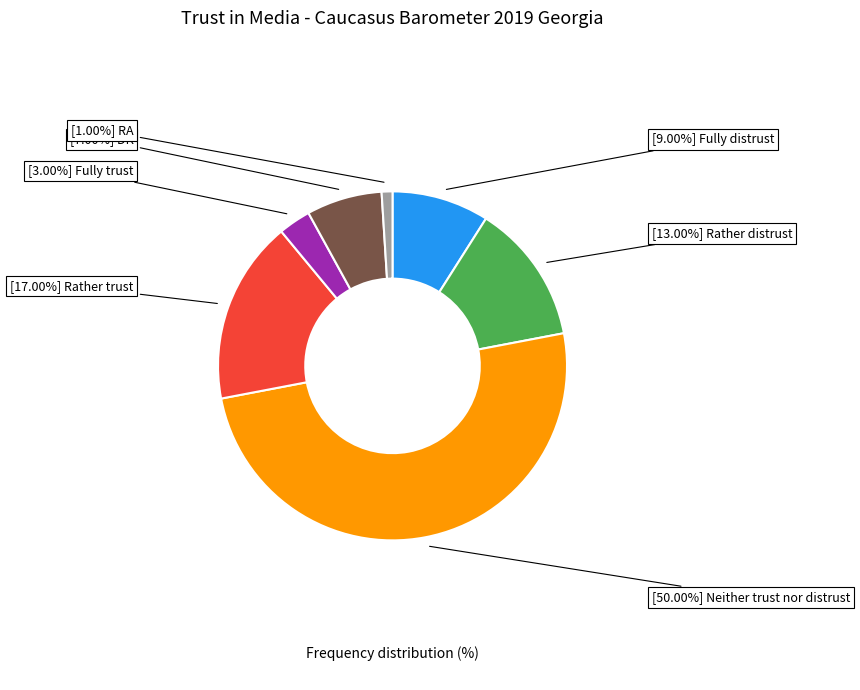

How many segments does this pie chart have?

7